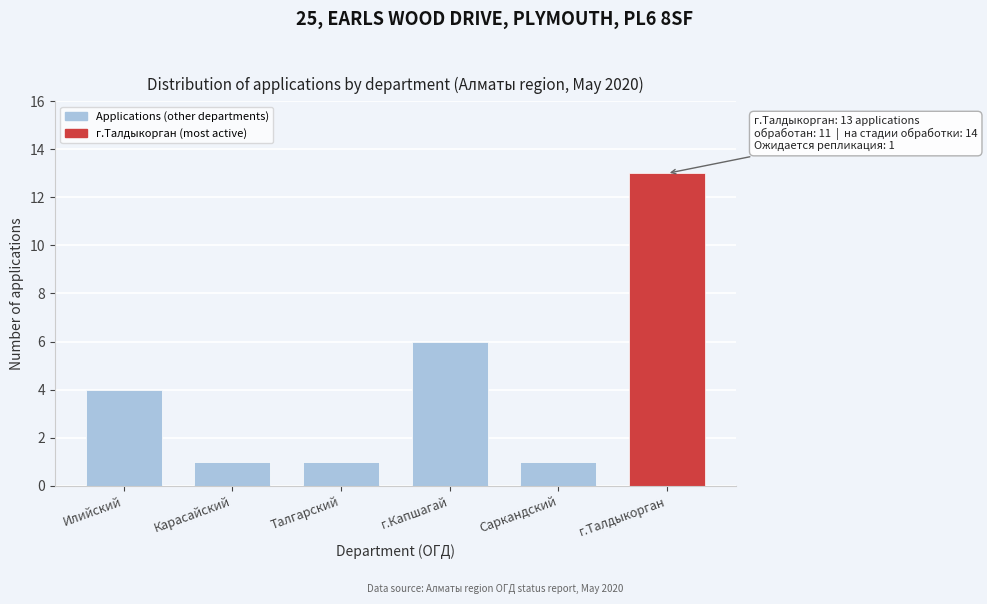

Reading right to left, extract all data points from this chart.

13	1	6	1	1	4